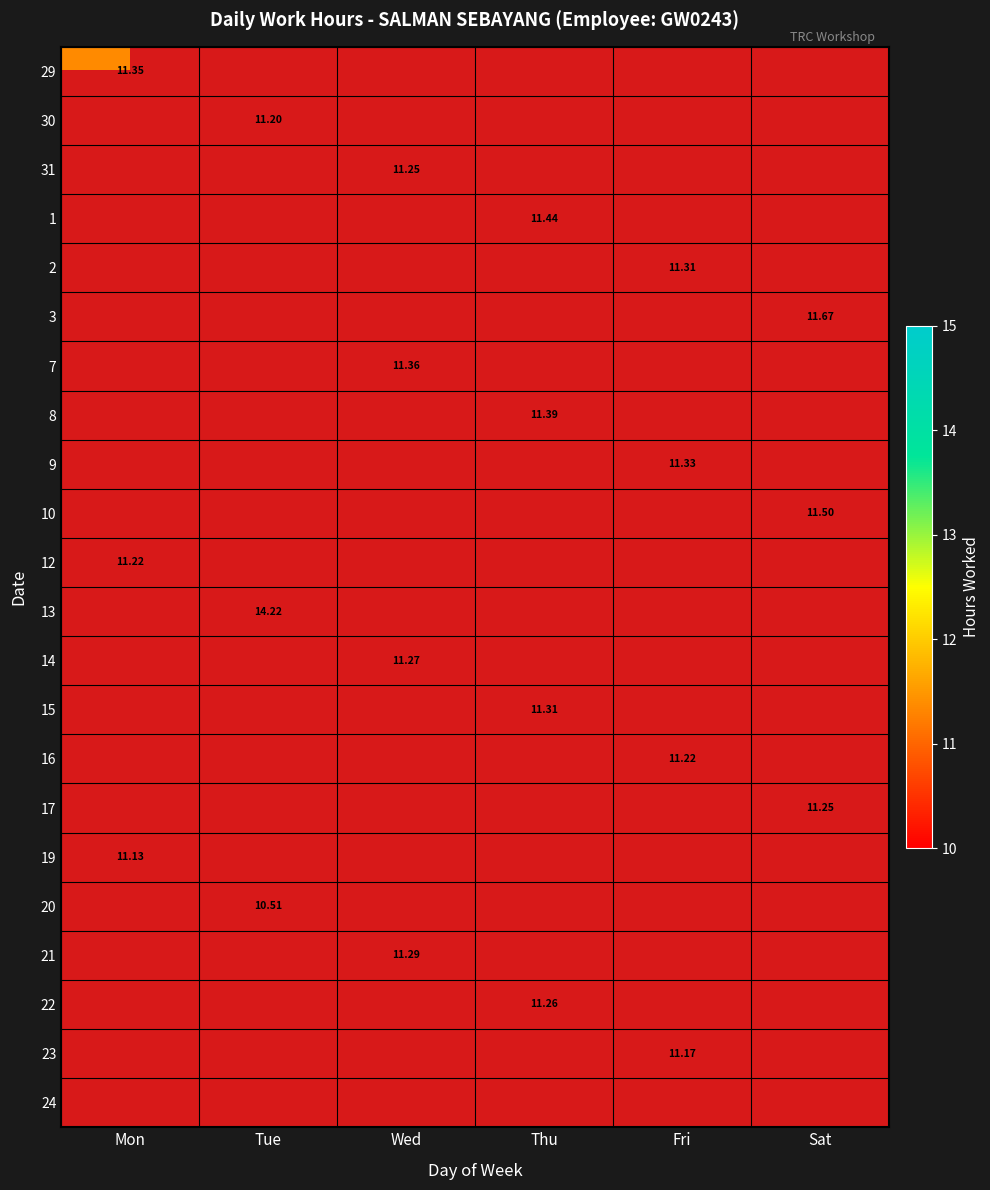

What is the maximum value shown in the chart?

14.2